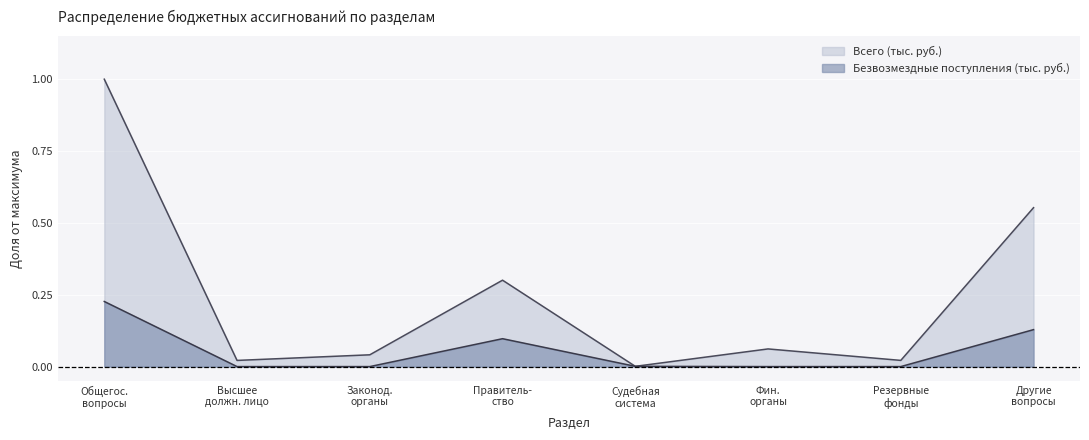

At which category does Всего (тыс. руб.) reach its first local valley?

Высшее
должн. лицо